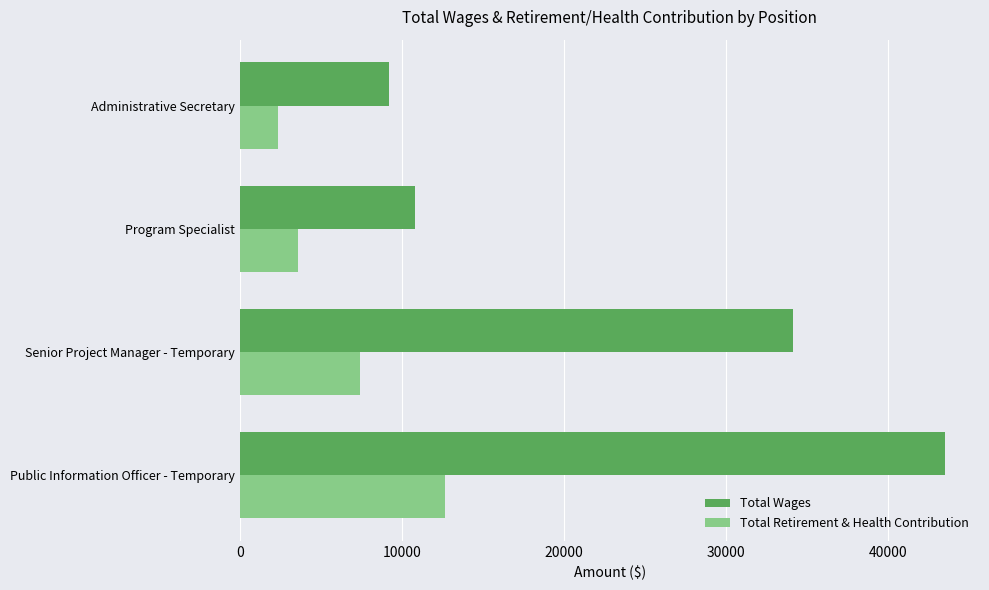

Rank the series by their maximum value, from highest to lowest.

Total Wages, Total Retirement & Health Contribution